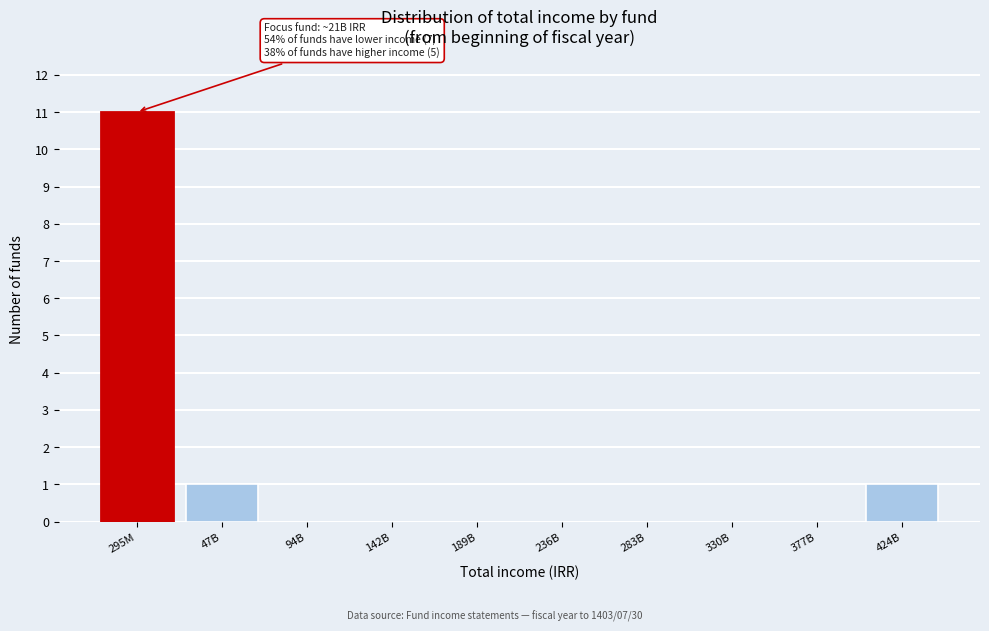

Reading right to left, what are all the values shown in this chart?

424B=1	377B=0	330B=0	283B=0	236B=0	189B=0	142B=0	94B=0	47B=1	295M=11